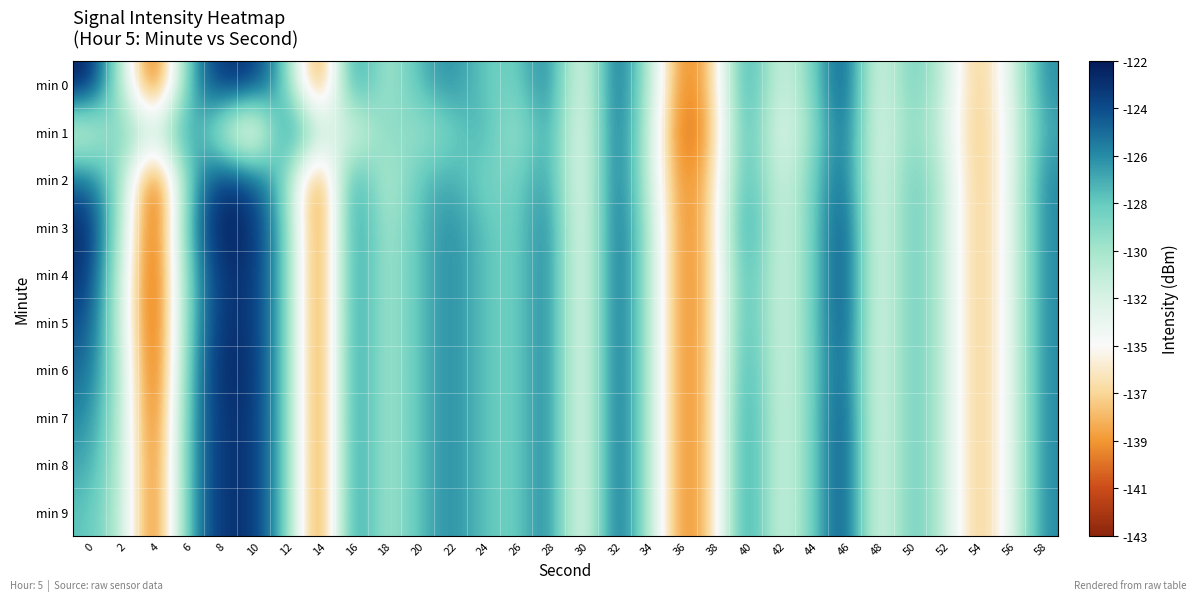

What is the total value across all series at 8?

-1236.7